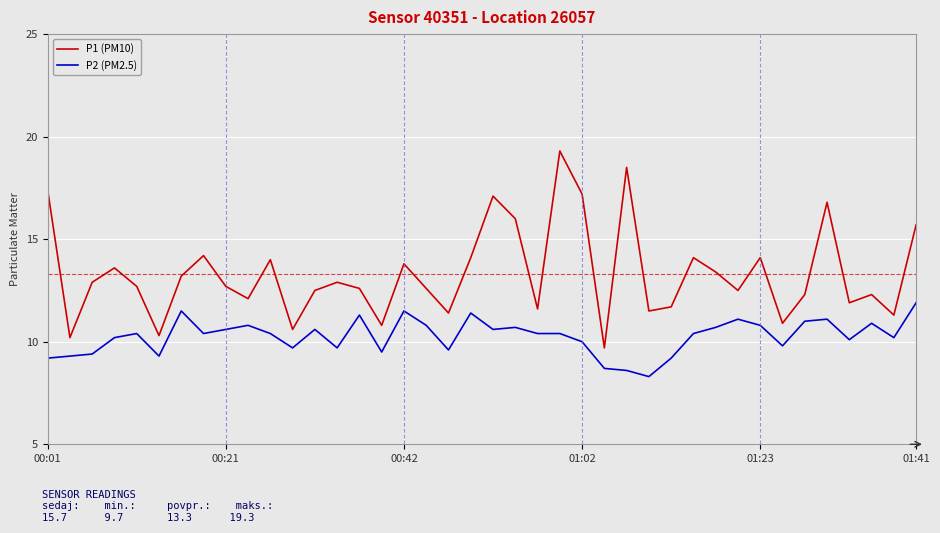

Which series has the largest total across all categories?

P1 (PM10)